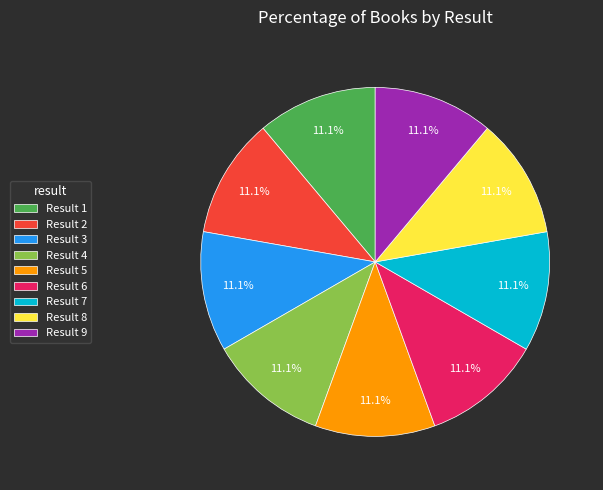

Is Result 1 the majority of the pie?

No